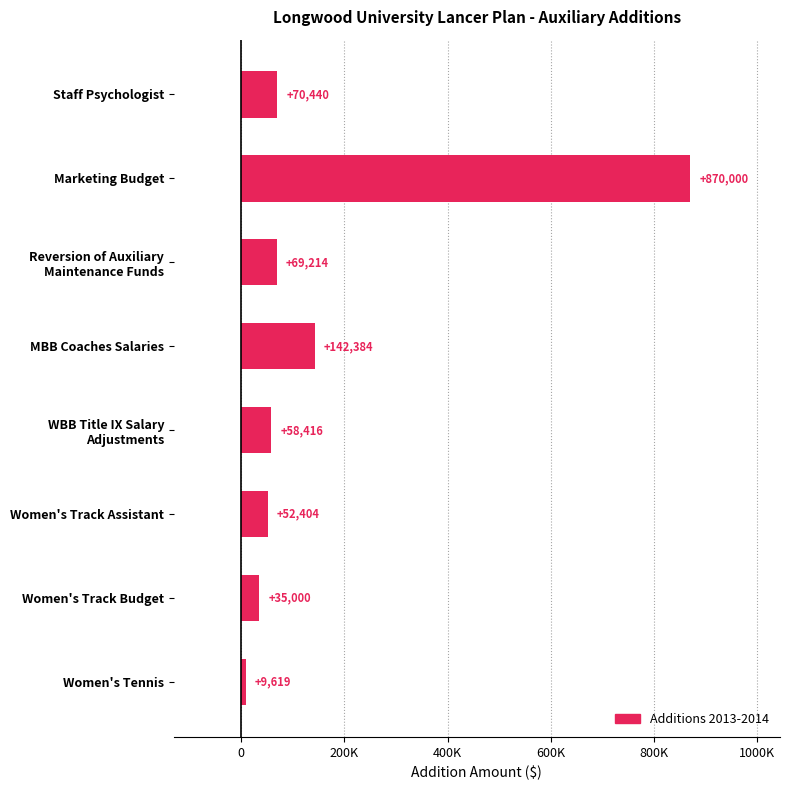

What is the average value?

163435